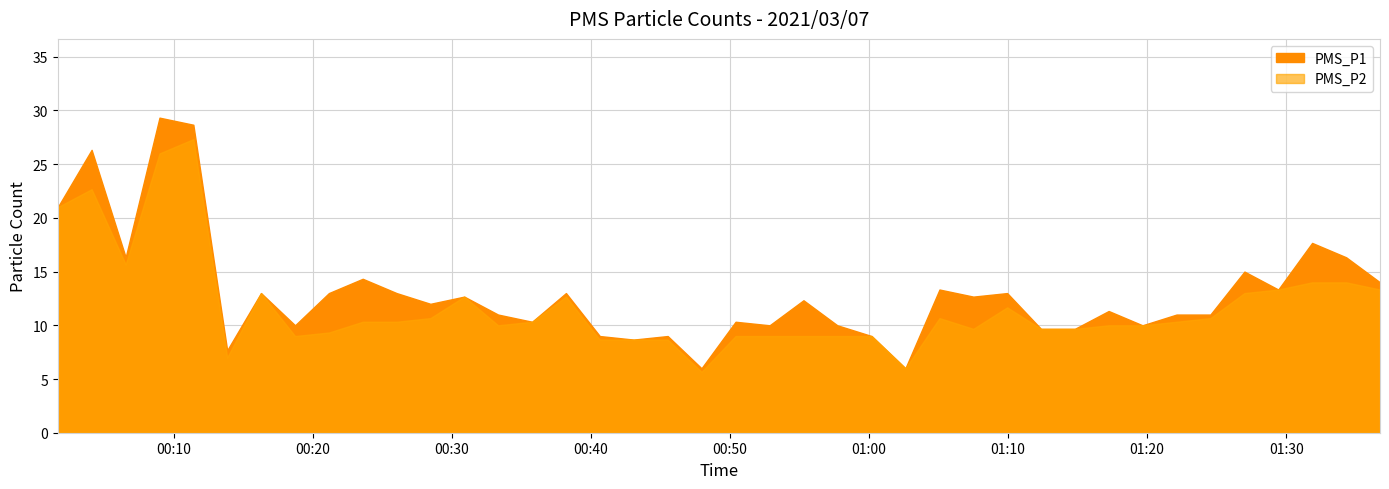

Where is the first local maximum for PMS_P2?

2021/03/07 00:04:05